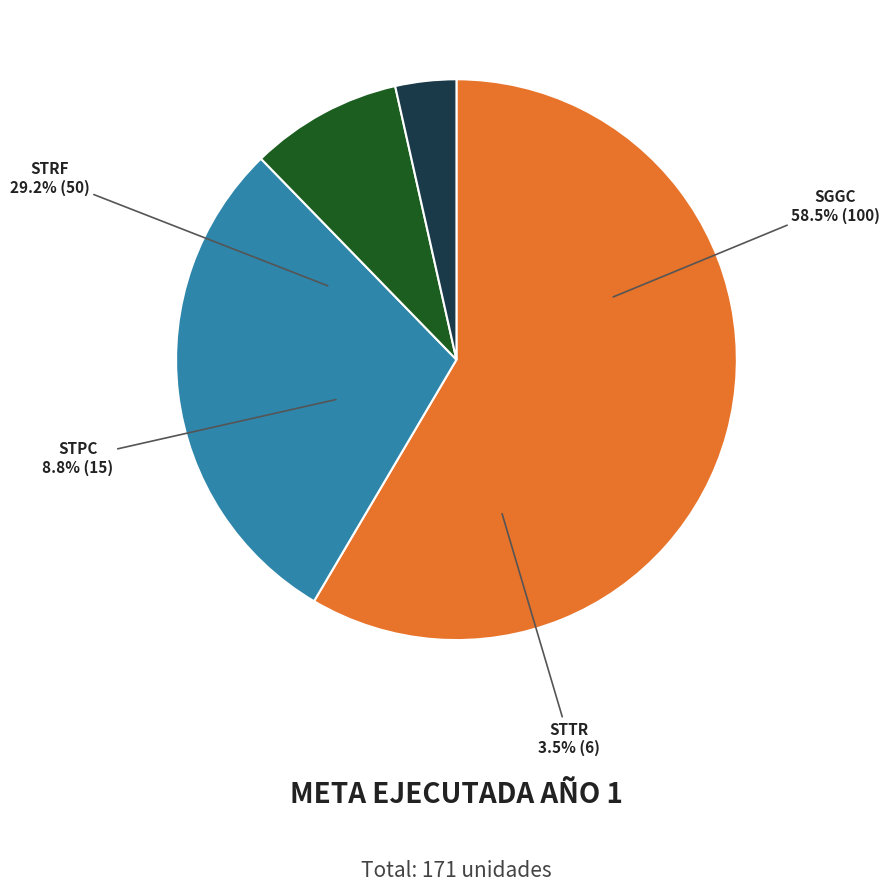

Rank the categories by value from lowest to highest.

STTR, STPC, STRF, SGGC